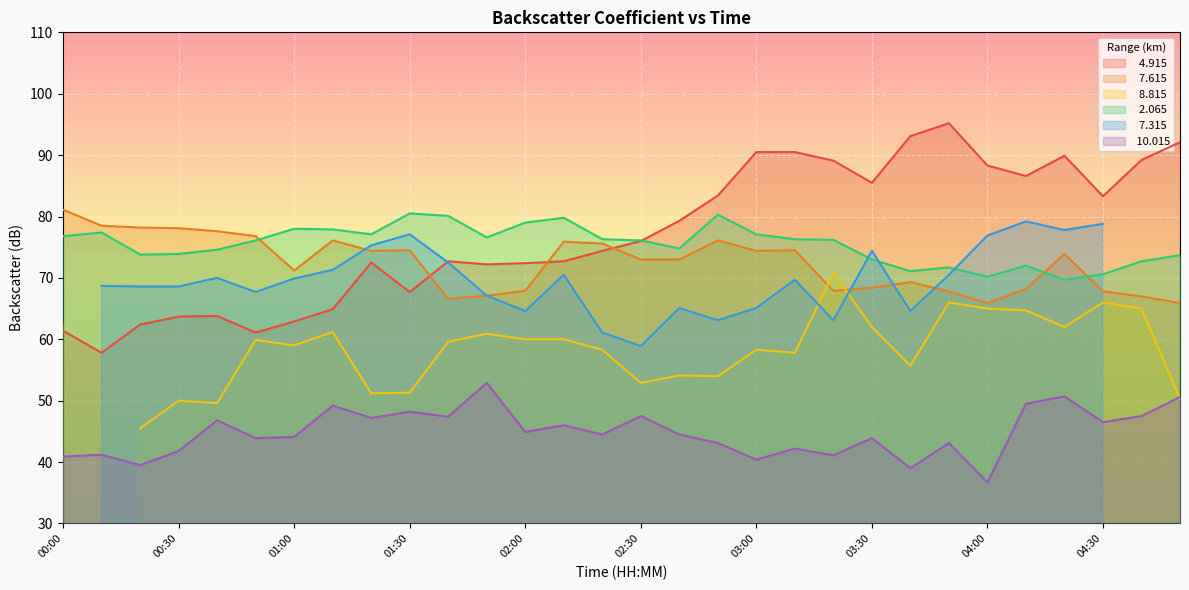

What is the spread (max minus min) of values at 00:50?

32.9